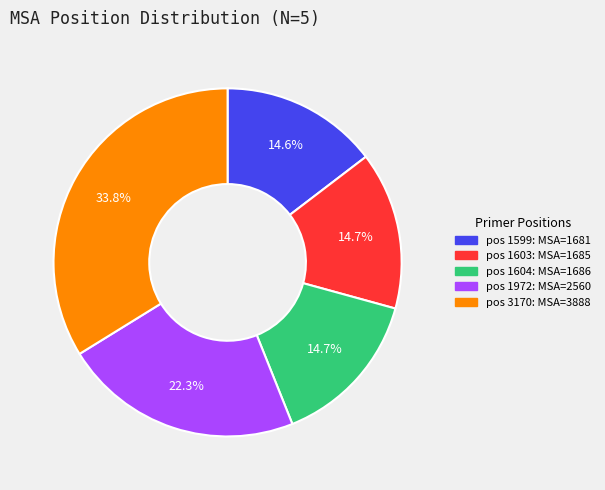

To the nearest percent, what is the difference between the largest and smallest slice percentages?

19%